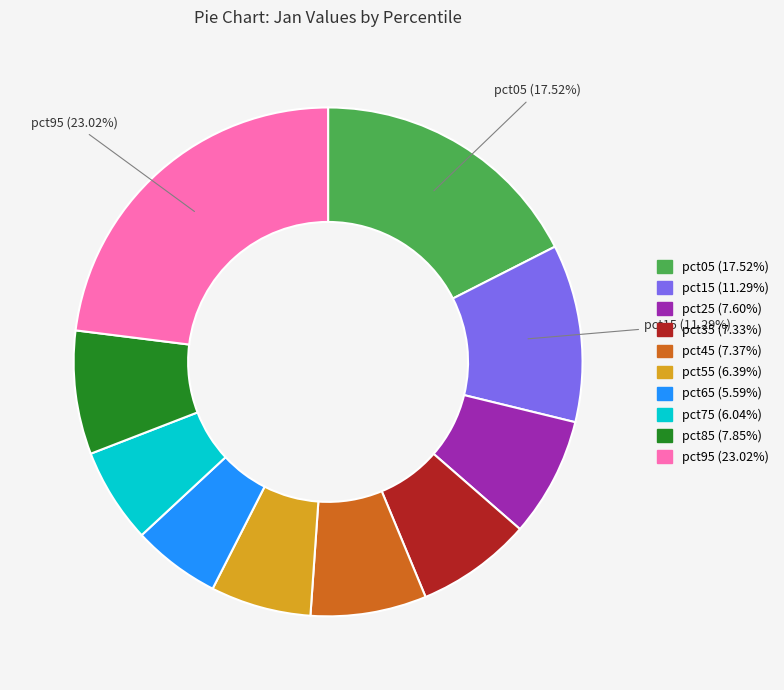

What percentage is the pct45 slice, to the nearest percent?

7%